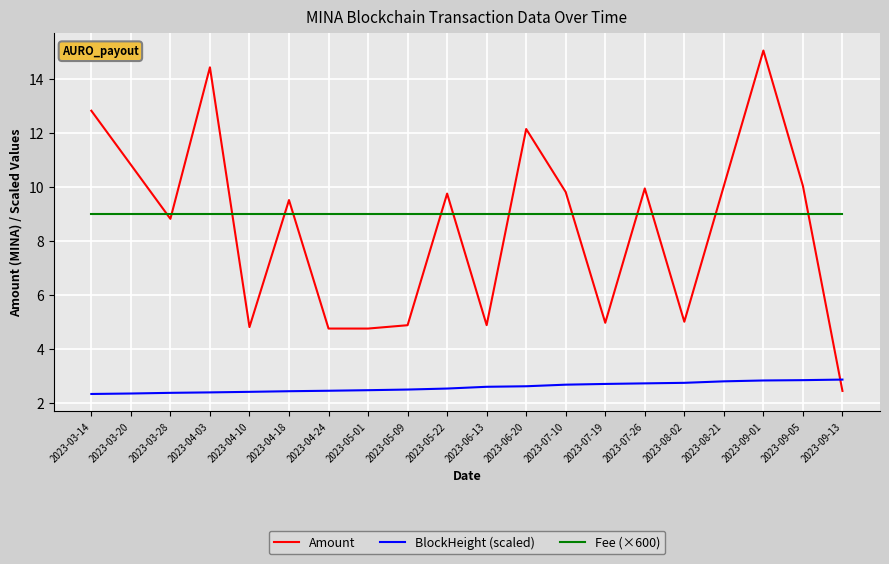

How many values in the Amount series exceed 9?

11